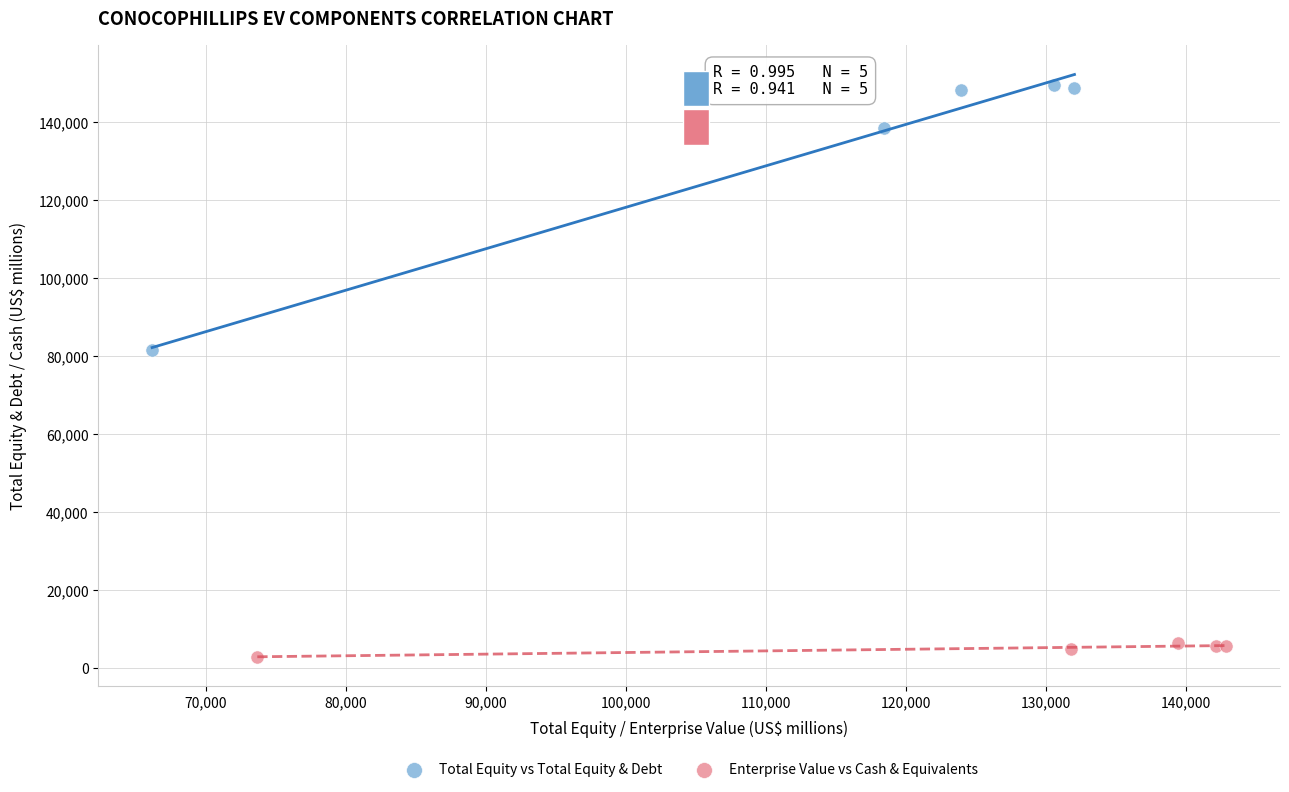

Which series has the largest Y range (max minus min)?

Total Equity vs Total Equity & Debt